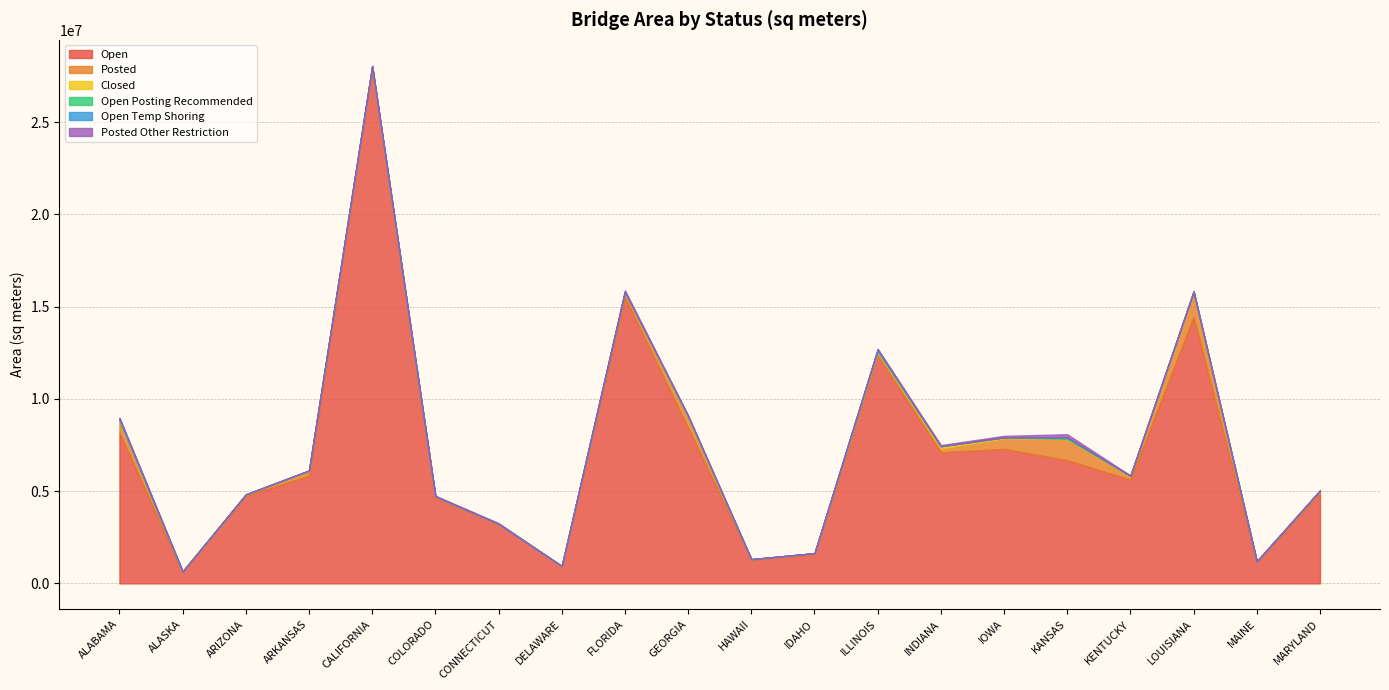

Where is Posted Other Restriction nearest to the value 88668?

IOWA